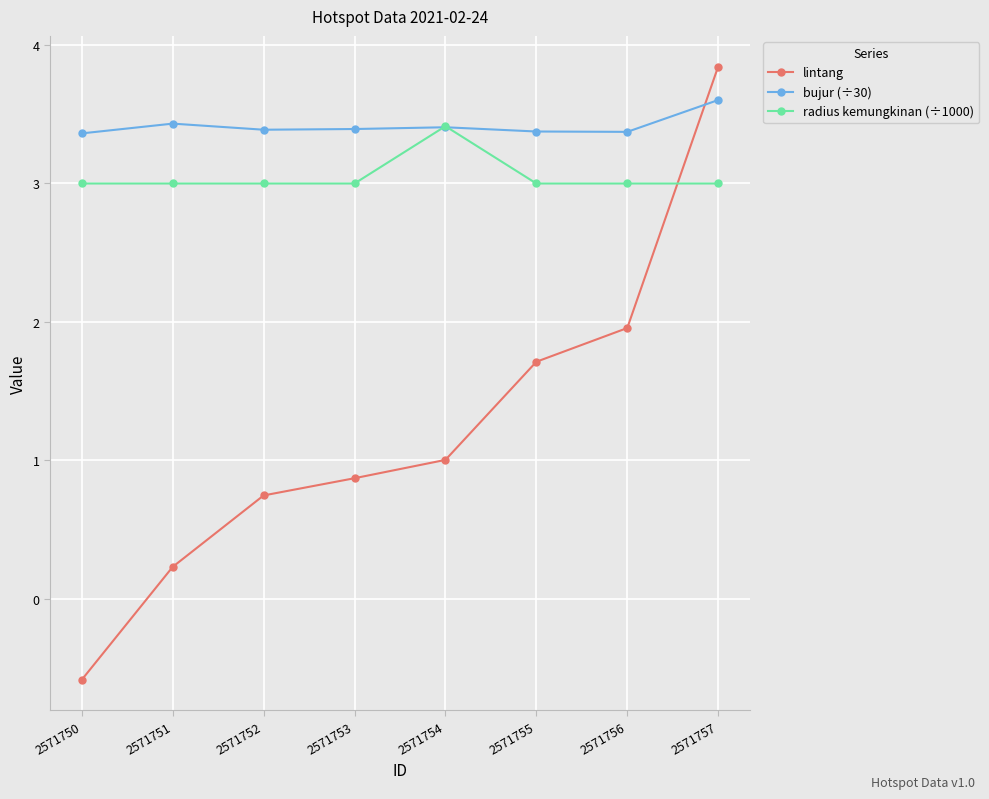

Reading right to left, extract all data points from this chart.

lintang: 2571757=3.8	2571756=2.0	2571755=1.7	2571754=1.0	2571753=0.9	2571752=0.7	2571751=0.2	2571750=-0.6
bujur (÷30): 2571757=3.6	2571756=3.4	2571755=3.4	2571754=3.4	2571753=3.4	2571752=3.4	2571751=3.4	2571750=3.4
radius kemungkinan (÷1000): 2571757=3.0	2571756=3.0	2571755=3.0	2571754=3.4	2571753=3.0	2571752=3.0	2571751=3.0	2571750=3.0